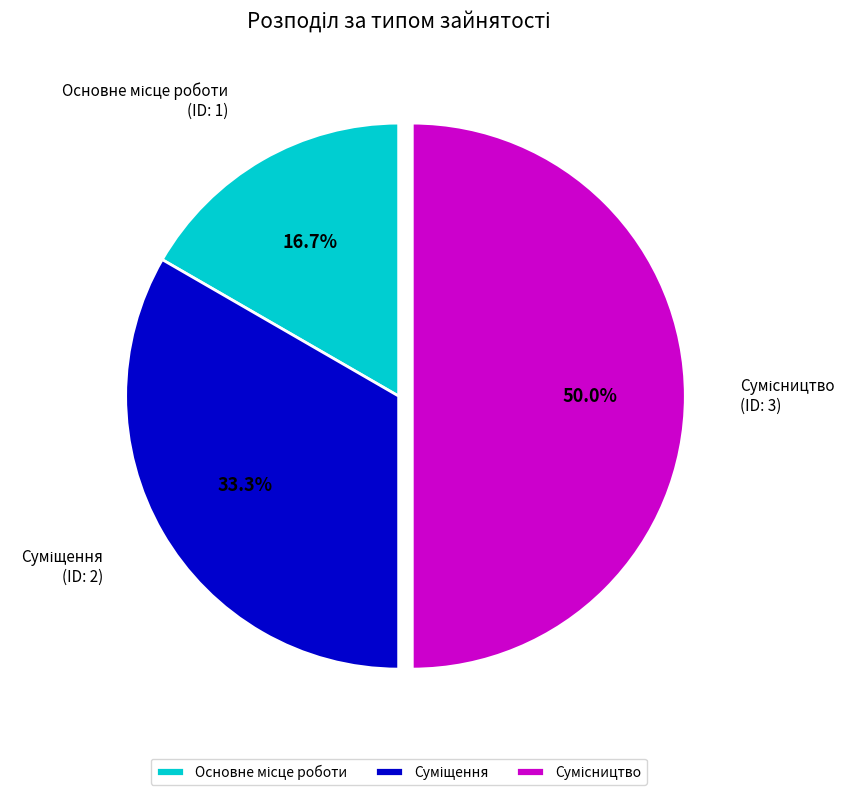

How many segments does this pie chart have?

3